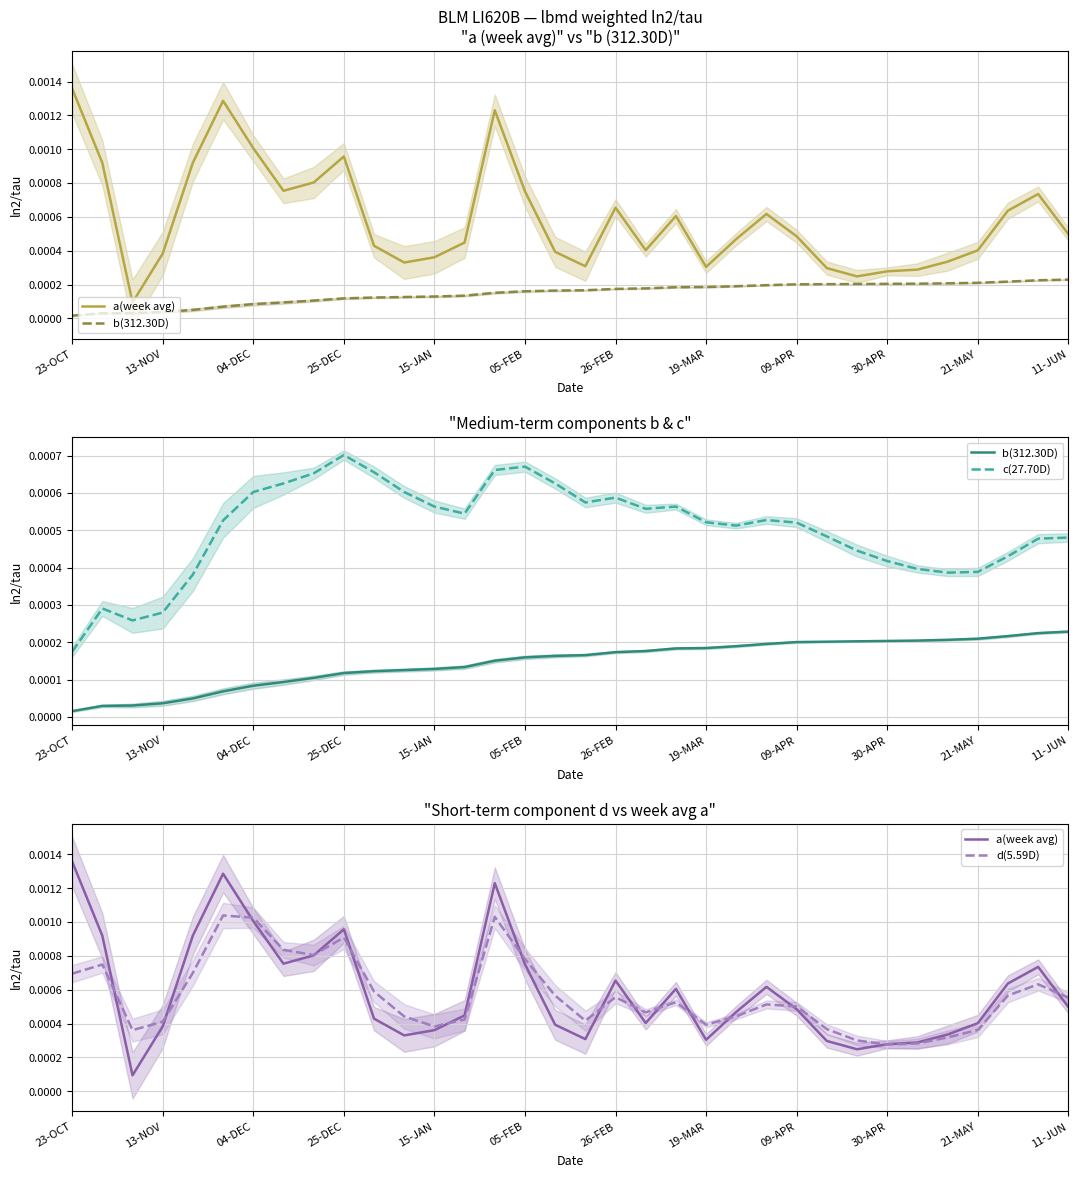

True or false: c(27.70D) has more than 1 points higher than both neighbors.

True